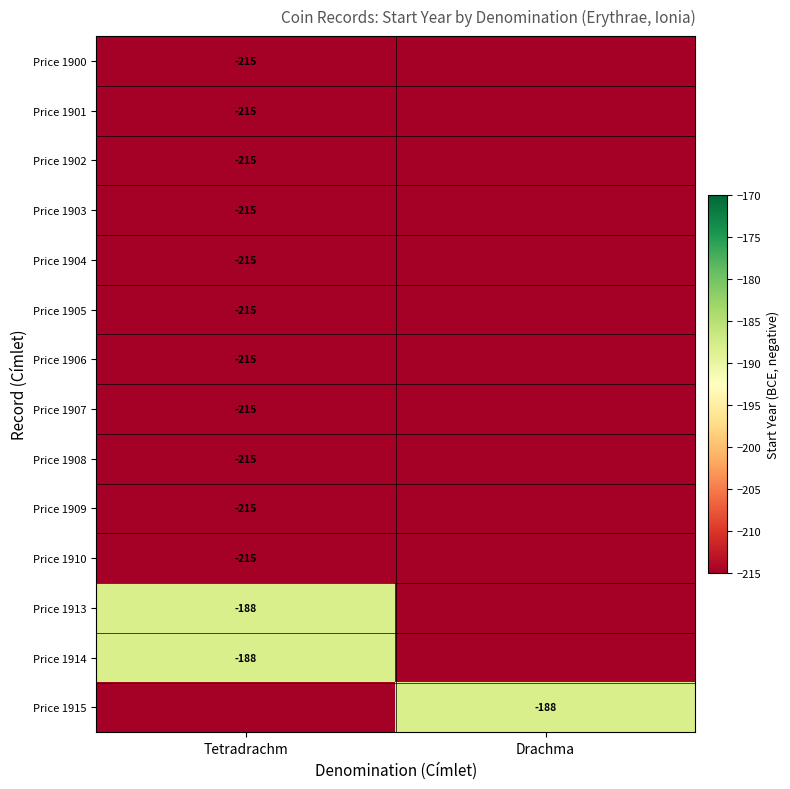

The Price 1905 series shows -215 at Tetradrachm. True or false?

True